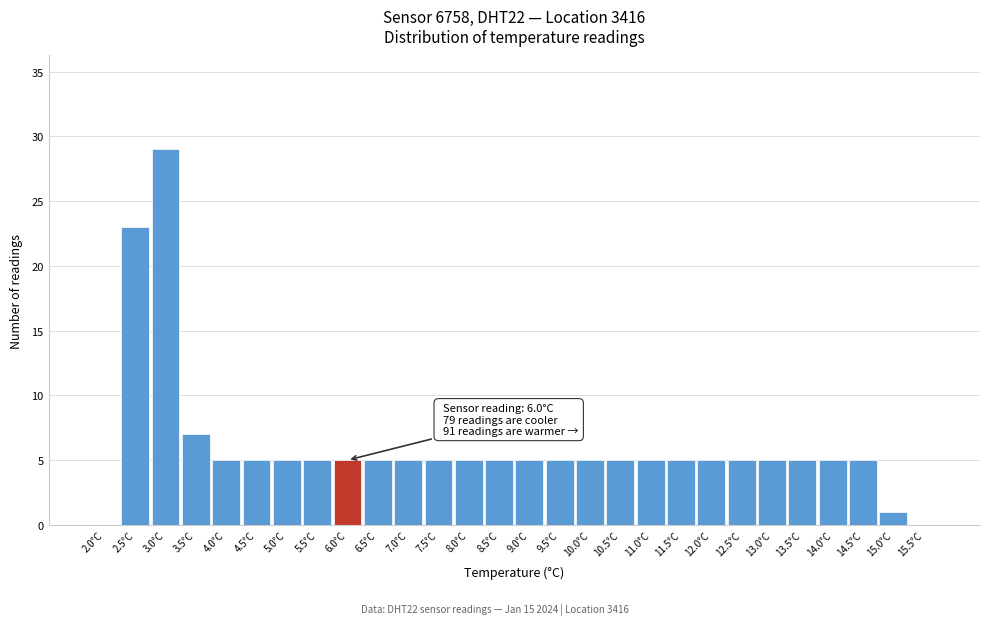

Reading left to right, what are all the values shown in this chart?

2.0°C=0	2.5°C=23	3.0°C=29	3.5°C=7	4.0°C=5	4.5°C=5	5.0°C=5	5.5°C=5	6.0°C=5	6.5°C=5	7.0°C=5	7.5°C=5	8.0°C=5	8.5°C=5	9.0°C=5	9.5°C=5	10.0°C=5	10.5°C=5	11.0°C=5	11.5°C=5	12.0°C=5	12.5°C=5	13.0°C=5	13.5°C=5	14.0°C=5	14.5°C=5	15.0°C=1	15.5°C=0